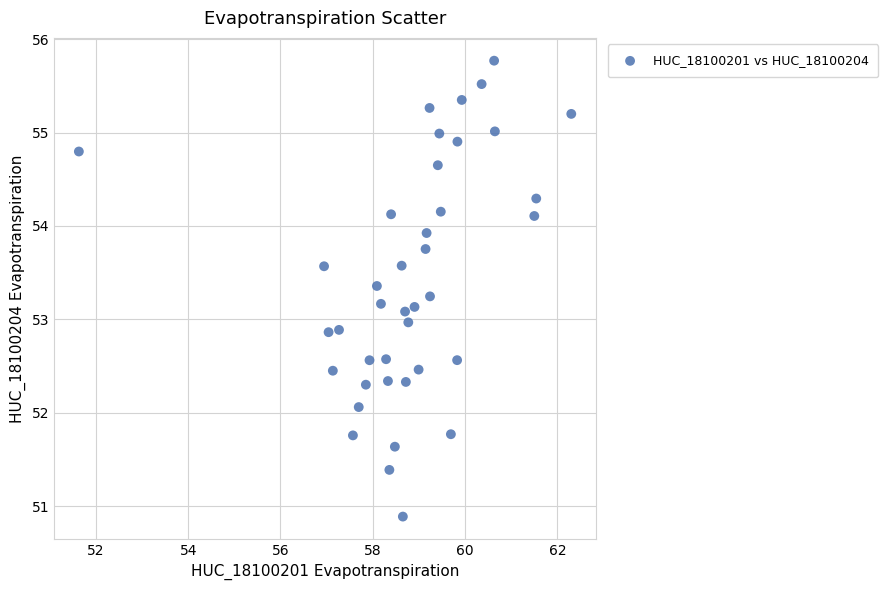

What is the range of X values (max minus min)?

10.7